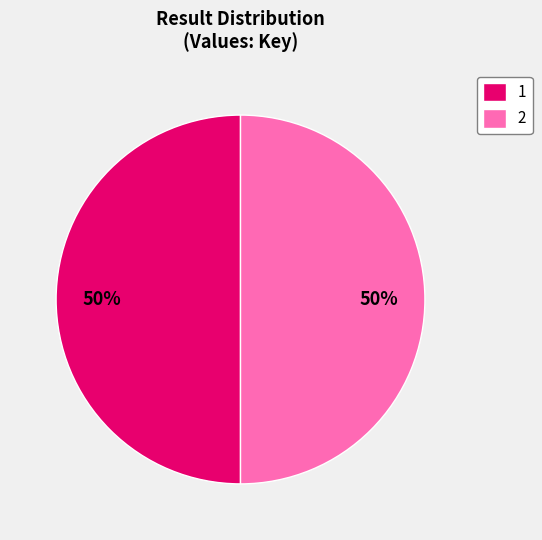

What percentage is the 2 slice, to the nearest percent?

50%